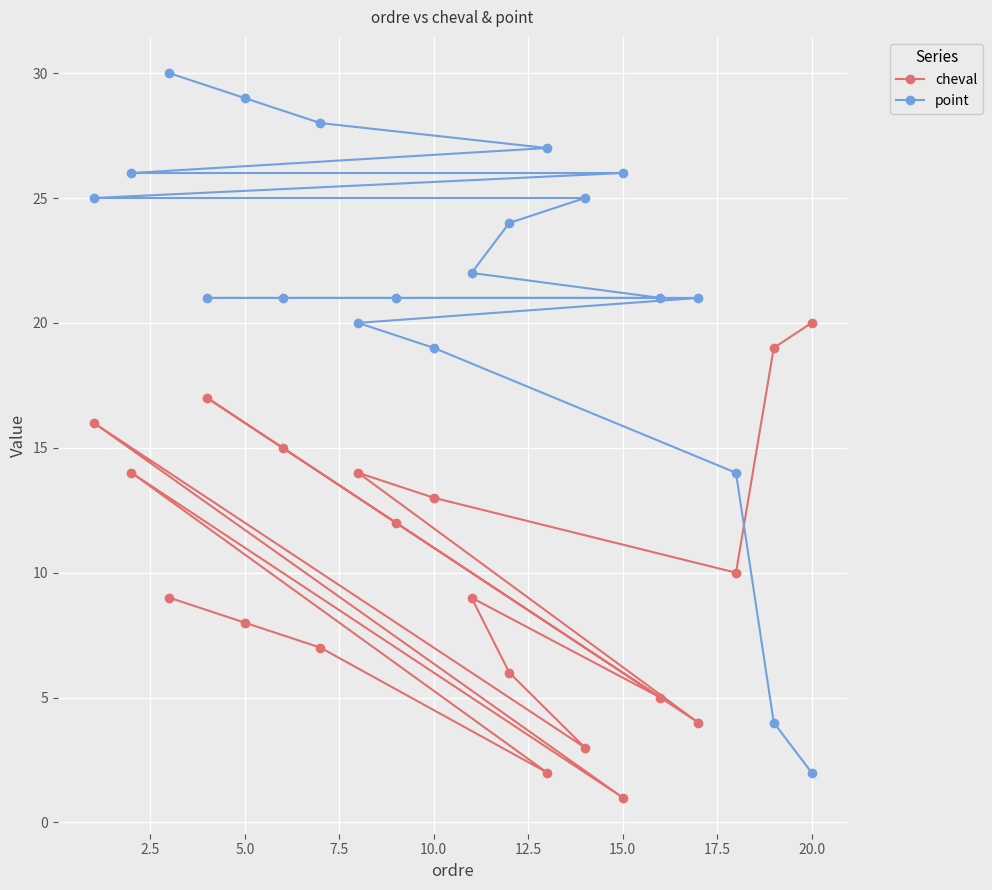

Which series ends up on top after the final intersection of point and cheval?

cheval